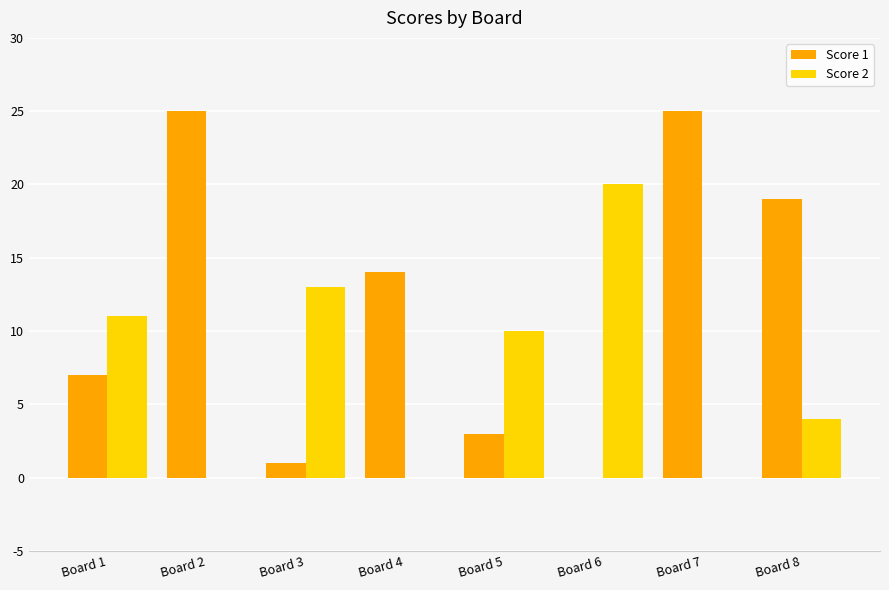

Which category has the highest value in the Score 2 series?

Board 6